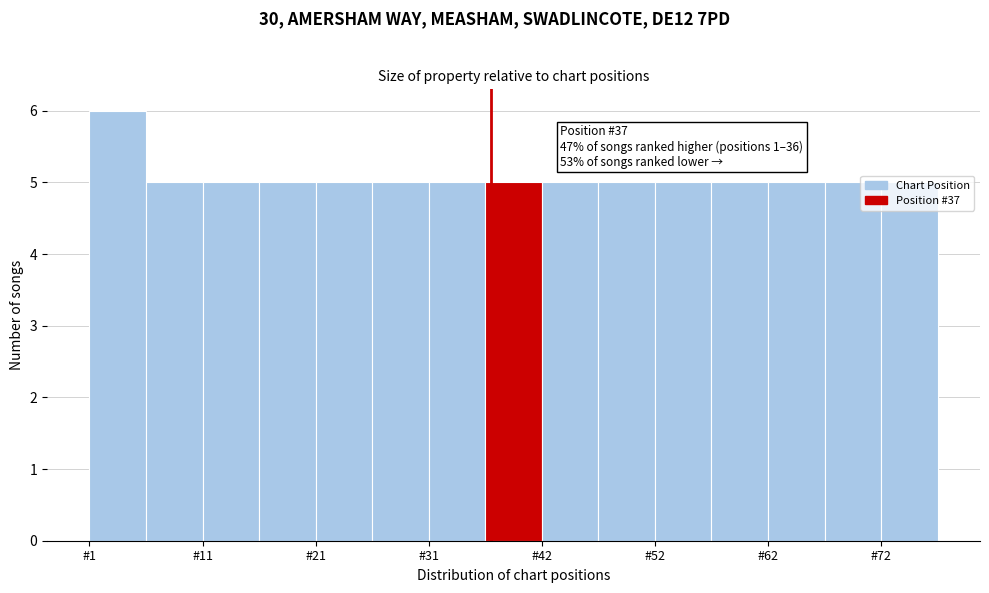

Around what value on the x-axis is the tallest bar? Give the approximate position of its centre, as read against the axis.

4